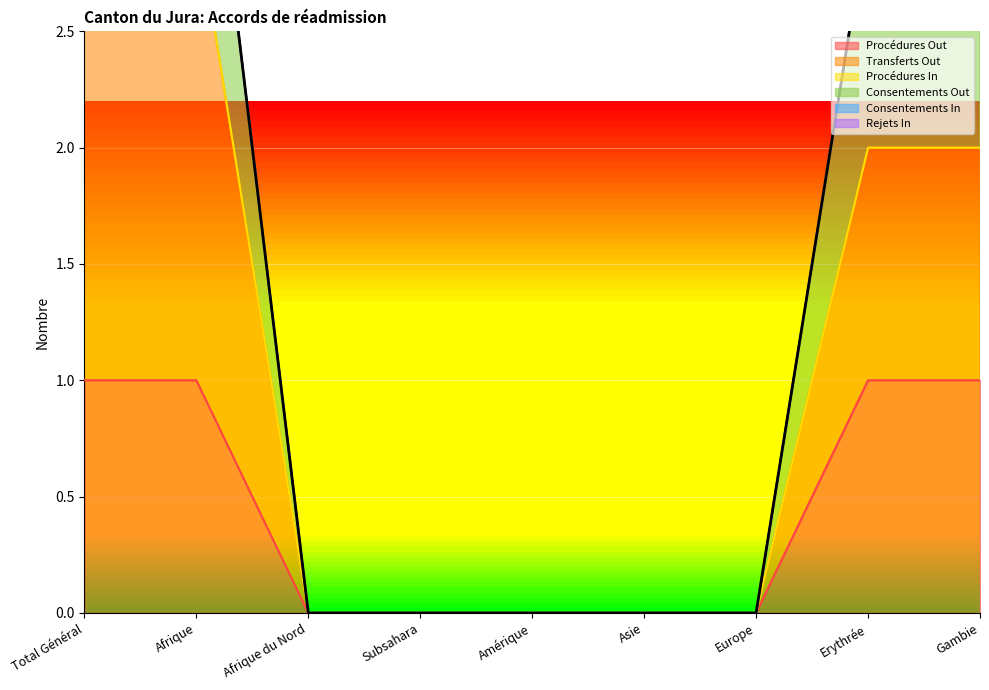

What is the label of the 9th point from the right?

Total Général